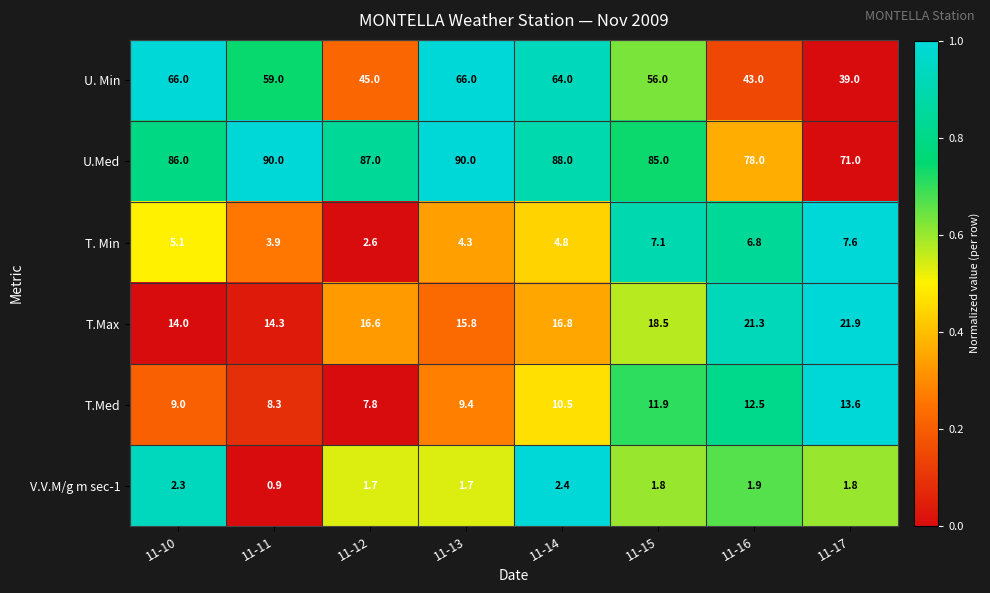

At which label is T. Min closest to 5?

11-10